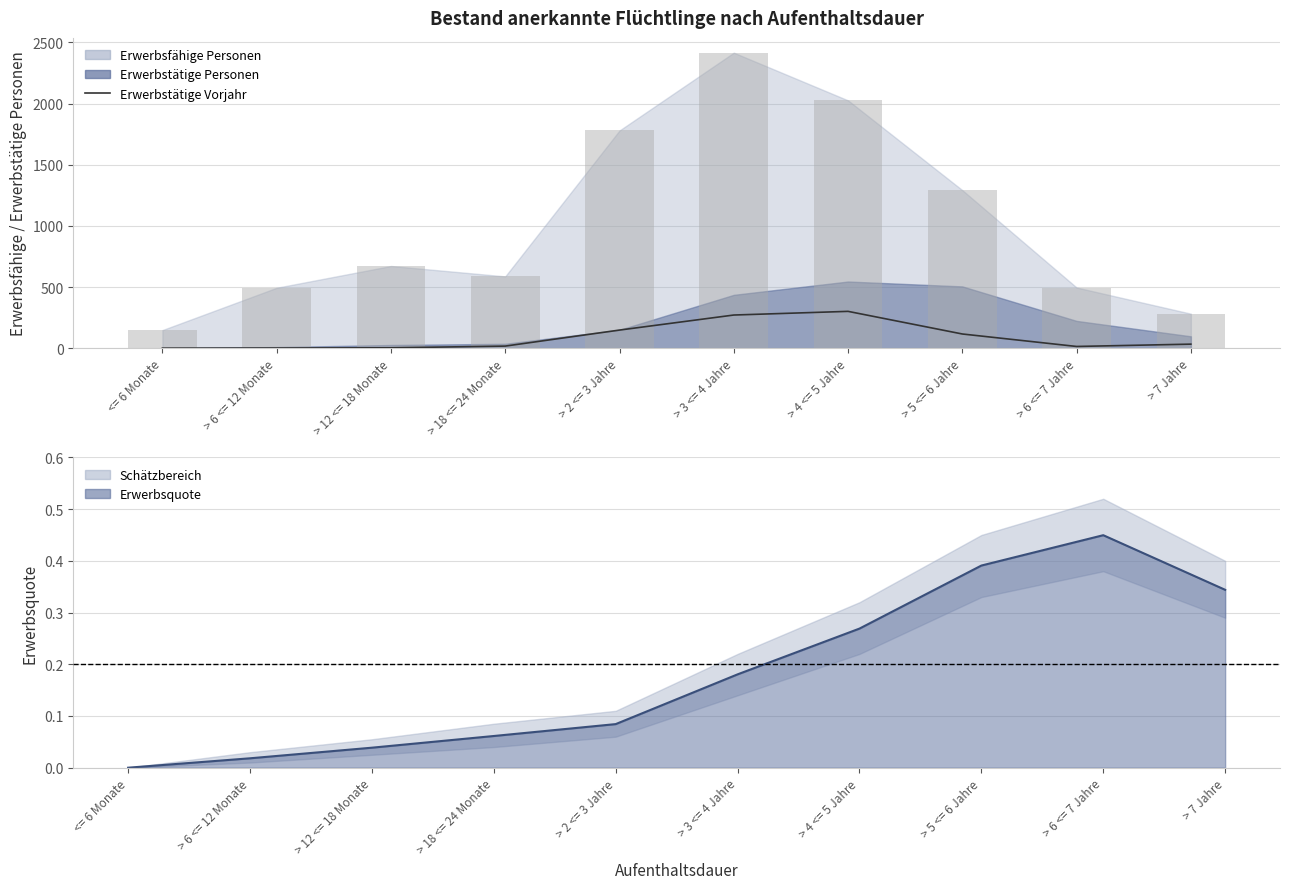

What is the label of the 10th bar from the left?

> 7 Jahre